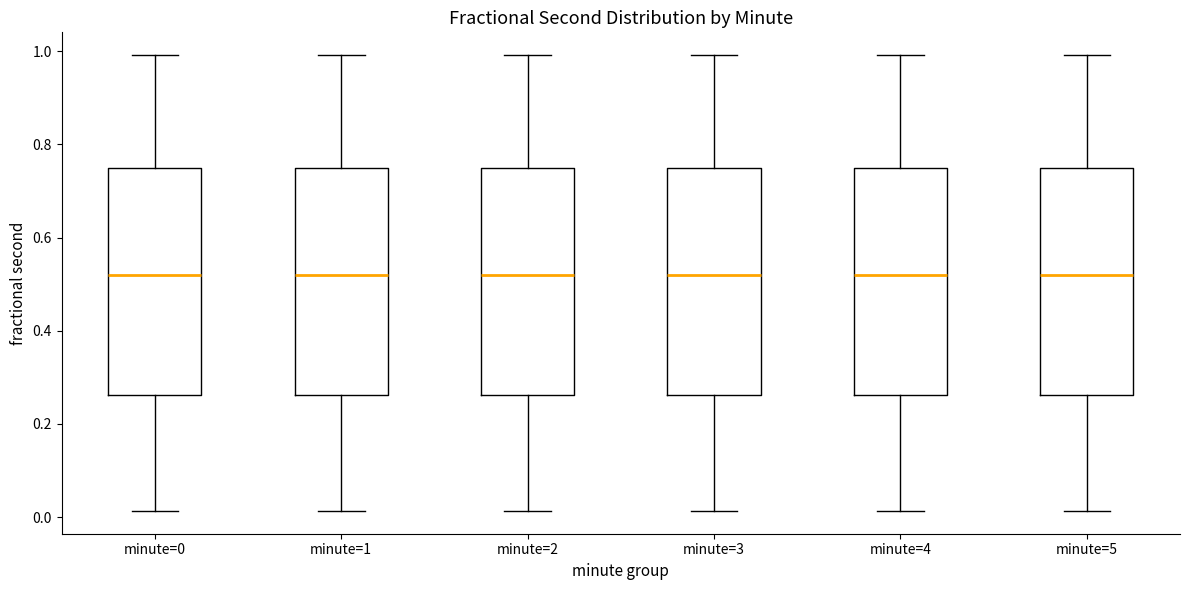

Reading left to right, read every box against the y-axis: the position of its median line, the range the box covers, and the ends of its whiskers. The values are not printed on the chart, so give them approximately, as read against the axis.

minute=0: median 0.52, box 0.26 to 0.74, whiskers 0.02 to 1.00
minute=1: median 0.52, box 0.26 to 0.74, whiskers 0.02 to 1.00
minute=2: median 0.52, box 0.26 to 0.74, whiskers 0.02 to 1.00
minute=3: median 0.52, box 0.26 to 0.74, whiskers 0.02 to 1.00
minute=4: median 0.52, box 0.26 to 0.74, whiskers 0.02 to 1.00
minute=5: median 0.52, box 0.26 to 0.74, whiskers 0.02 to 1.00